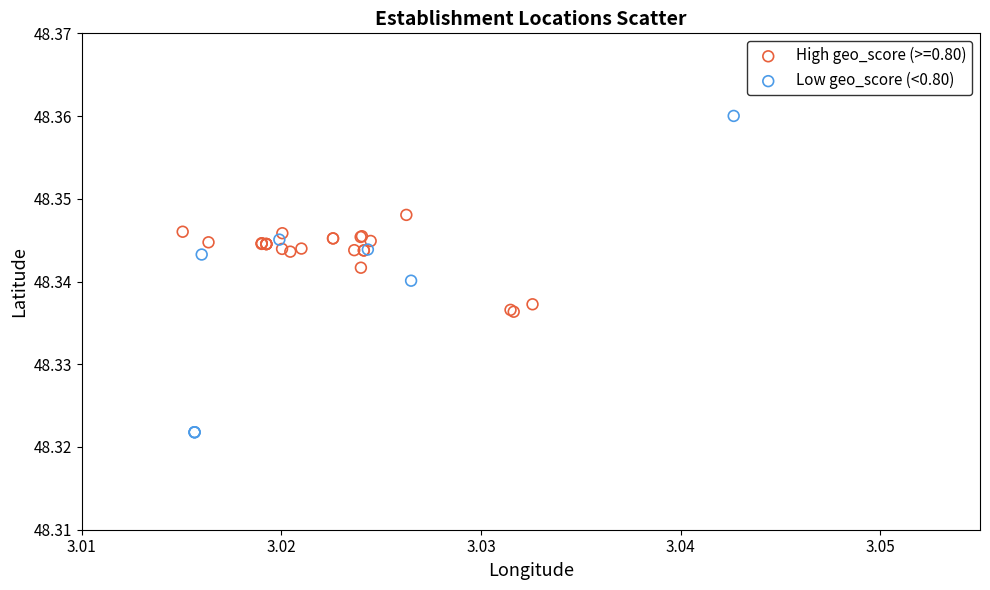

Which series reaches the maximum Y coordinate?

Low geo_score (<0.80)